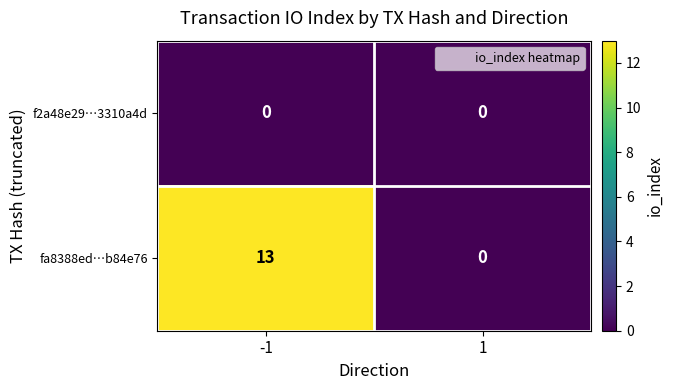

Rank the series by their average value, from lowest to highest.

f2a48e29…3310a4d, fa8388ed…b84e76